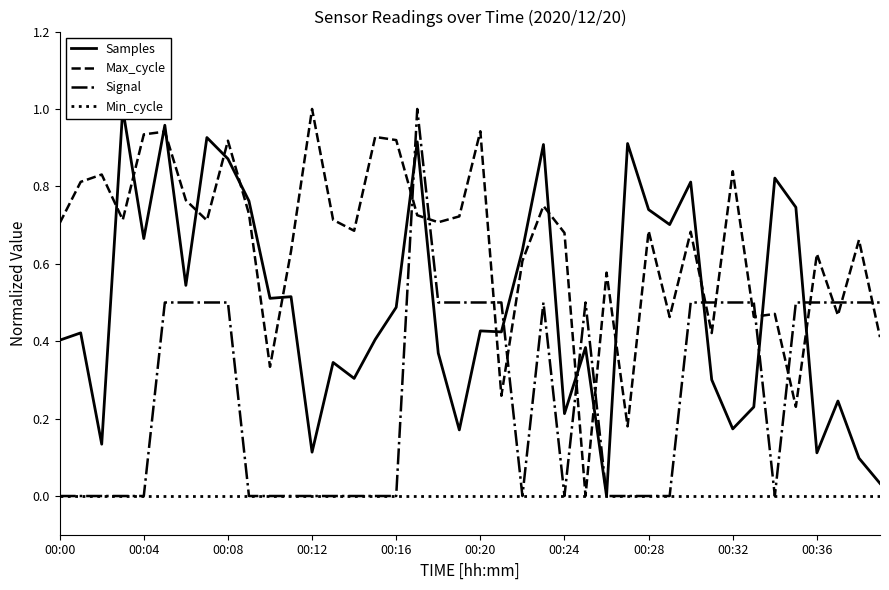

What is the maximum value for Max_cycle?

1.0